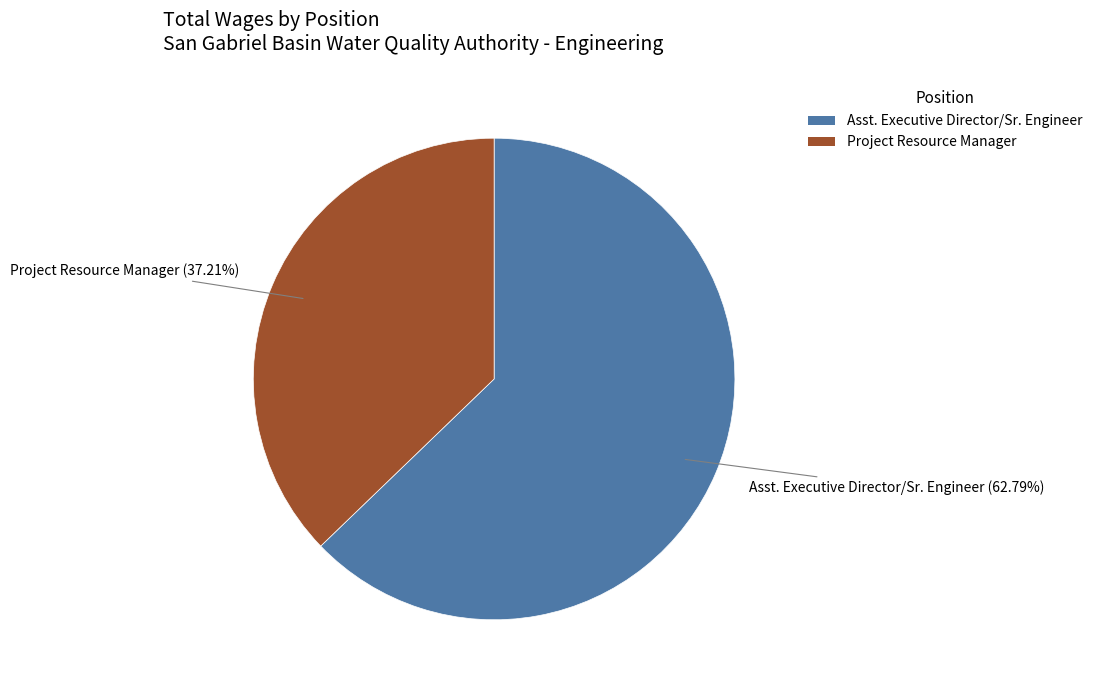

Is it true that Project Resource Manager is 32% of the pie?

False